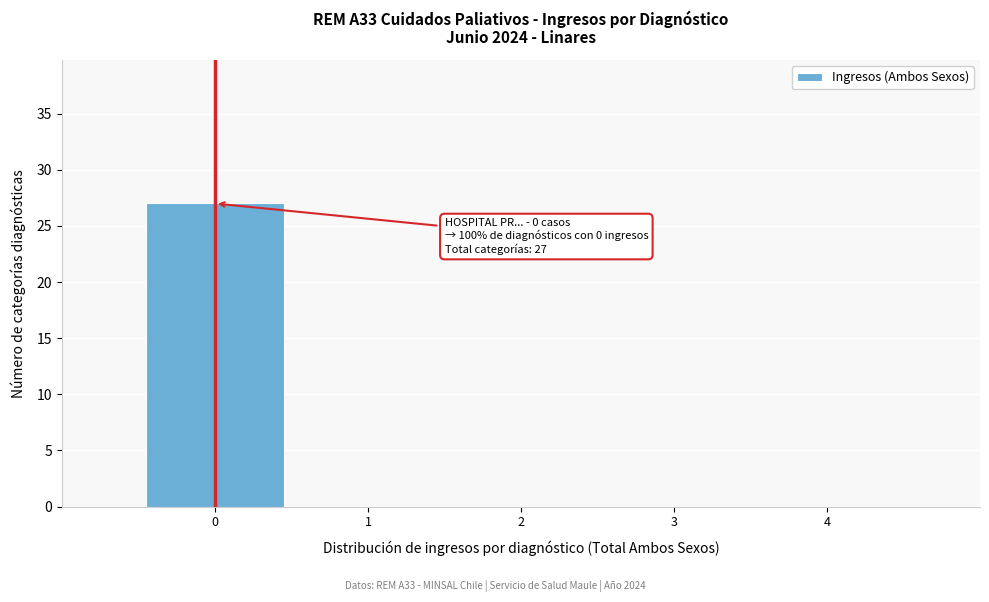

Over which range of the x-axis is the bar tallest?

-0.5 to 0.5